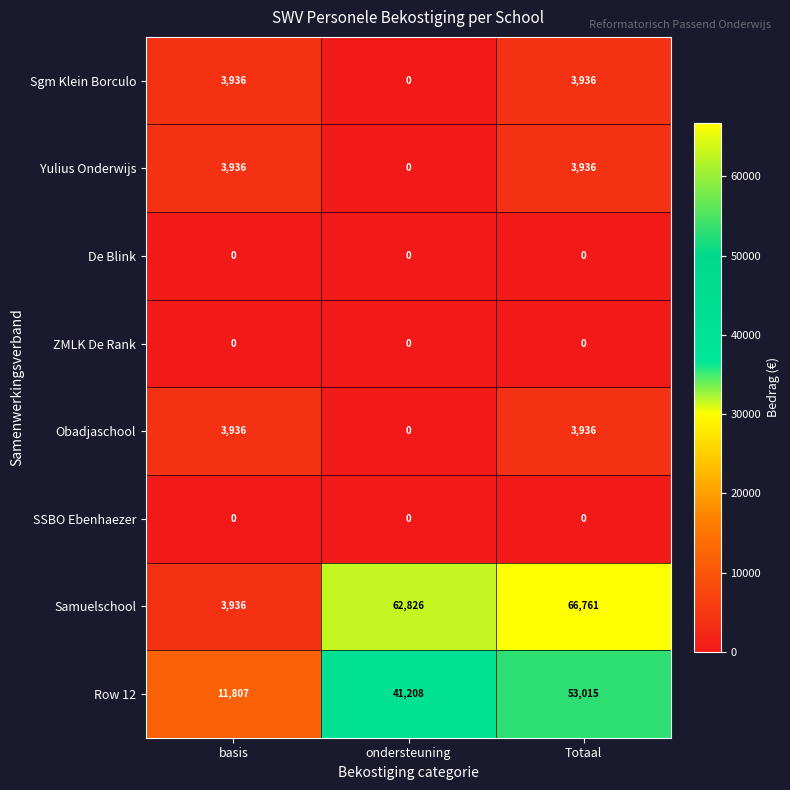

Reading right to left, transcribe all the data shown in this chart.

Sgm Klein Borculo: 3936	0	3936
Yulius Onderwijs: 3936	0	3936
De Blink: 0	0	0
ZMLK De Rank: 0	0	0
Obadjaschool: 3936	0	3936
SSBO Ebenhaezer: 0	0	0
Samuelschool: 66761	62826	3936
Row 12: 53015	41208	11807